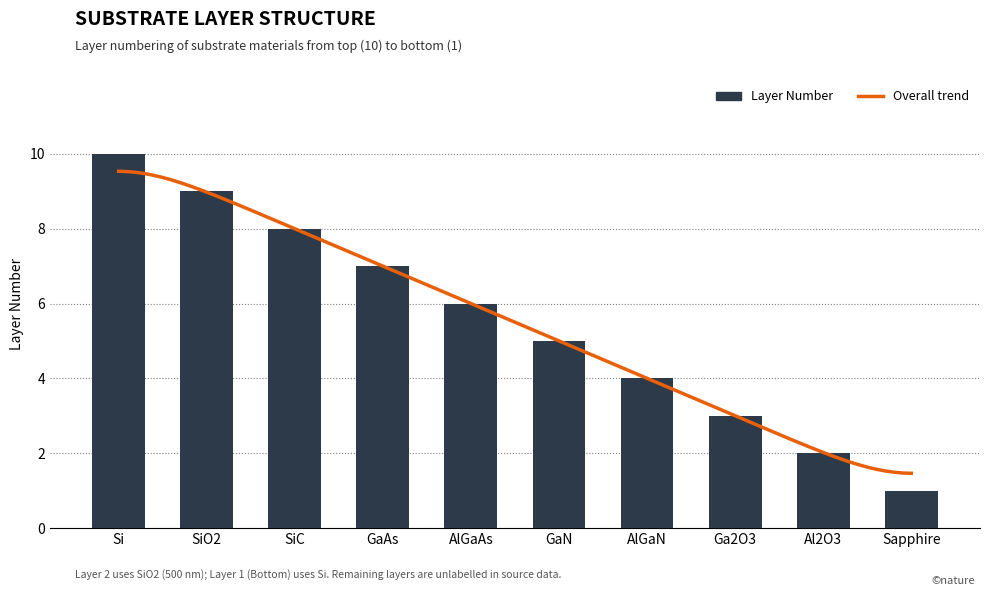

List the labels in order of value, largest first.

Si, SiO2, SiC, GaAs, AlGaAs, GaN, AlGaN, Ga2O3, Al2O3, Sapphire